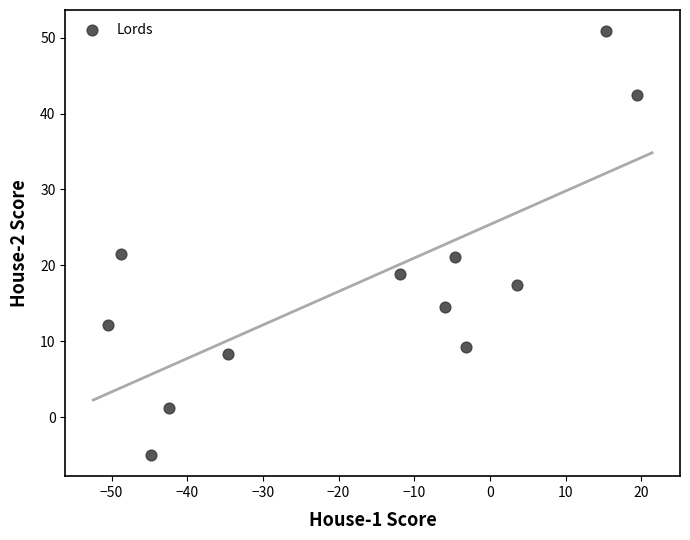

What is the range of X values (max minus min)?

69.8